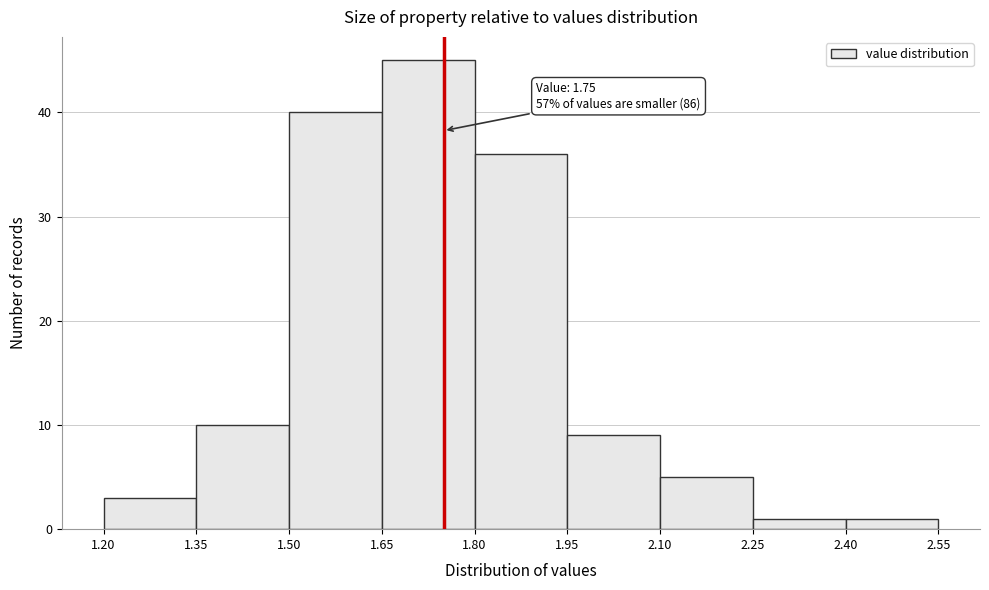

Which range on the x-axis has the tallest bar?

1.65 to 1.80